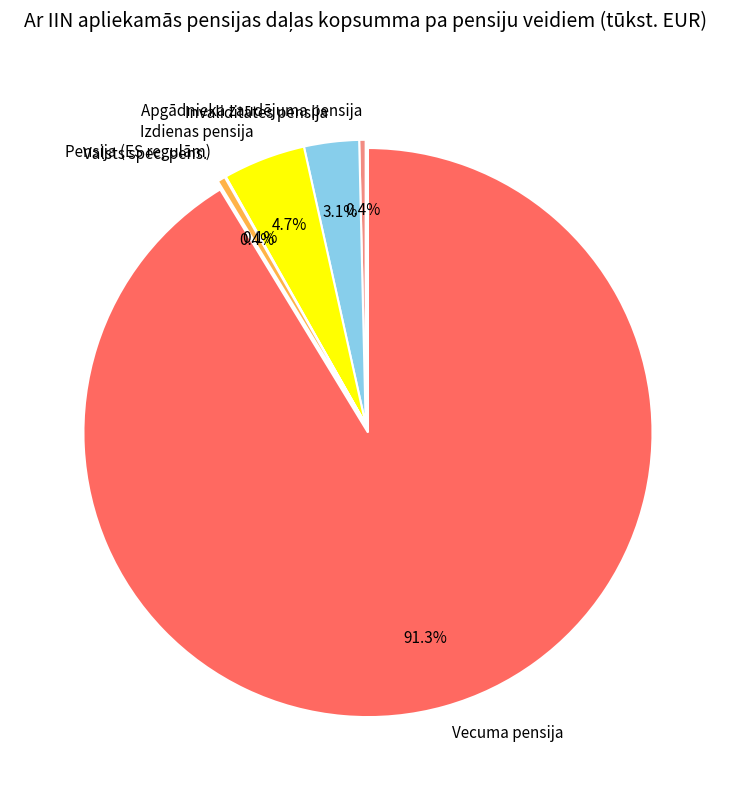

The Vecuma pensija slice represents 91% of the pie. True or false?

True